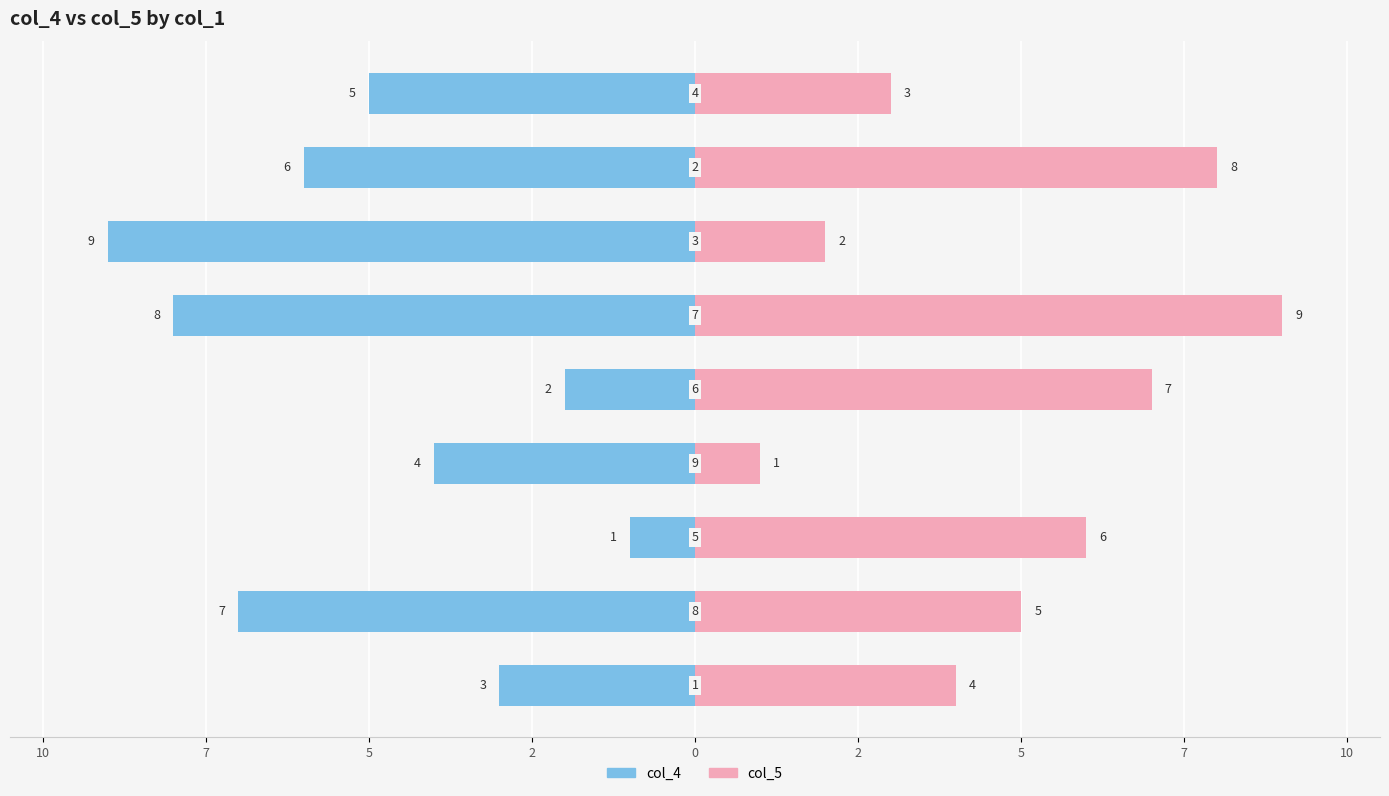

How many bars are there in total?

18